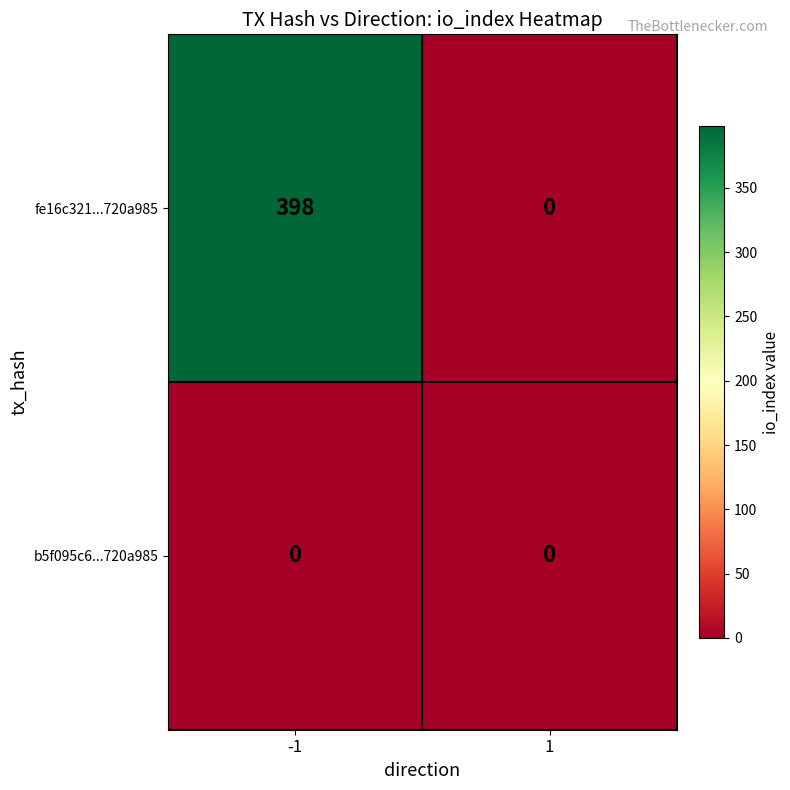

How many distinct data groups are displayed?

2